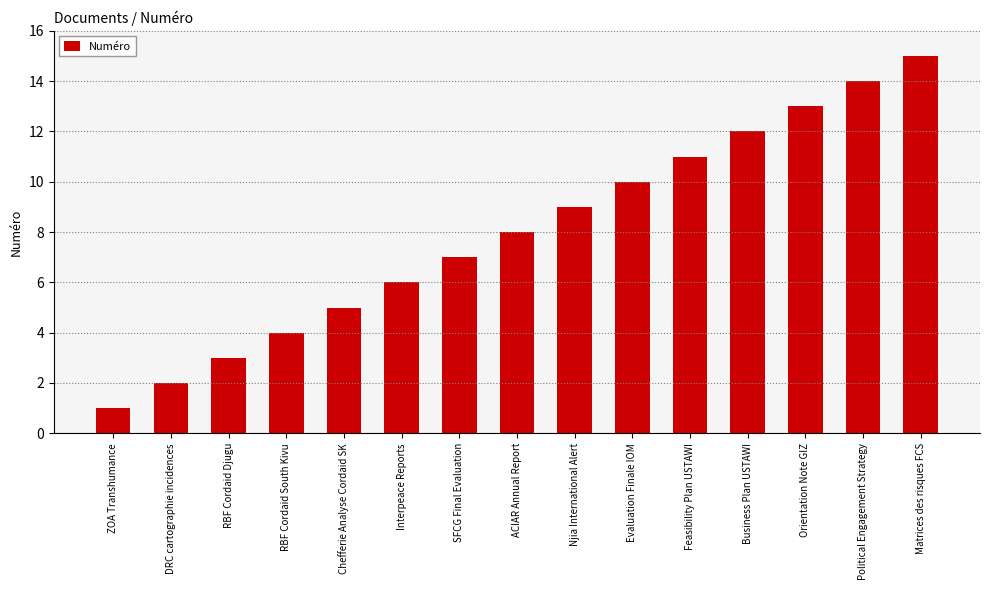

What is the difference between the second highest and second lowest values?

12